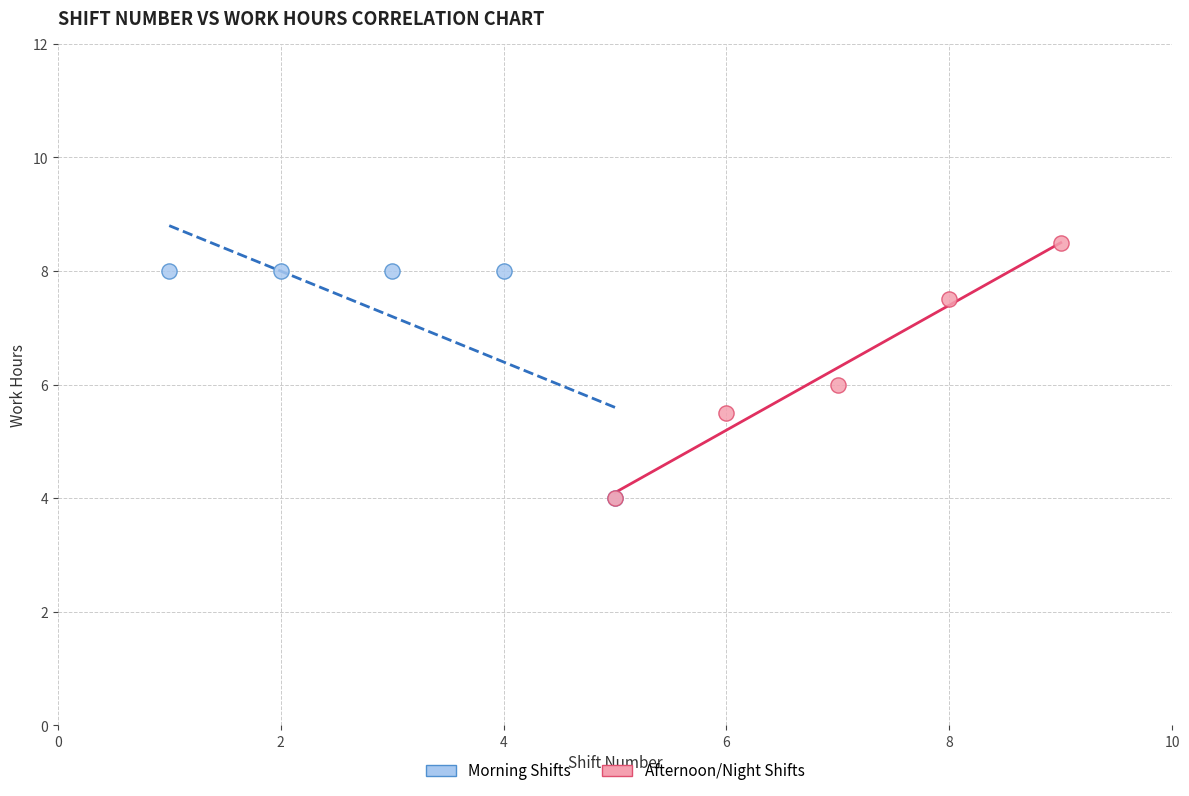

Which series reaches the maximum Y coordinate?

Afternoon/Night Shifts